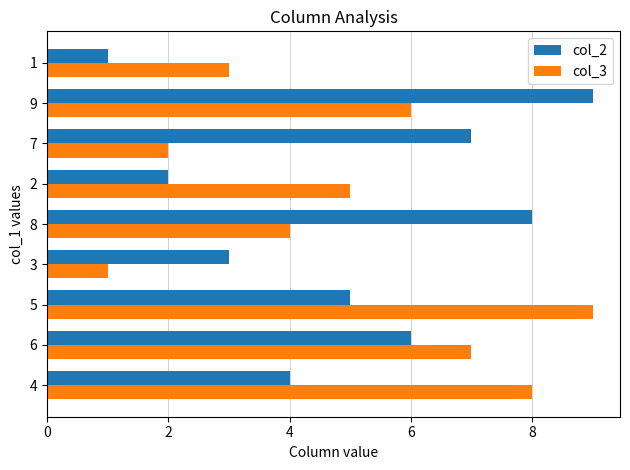

What is the difference between the highest and lowest values at 6?

1